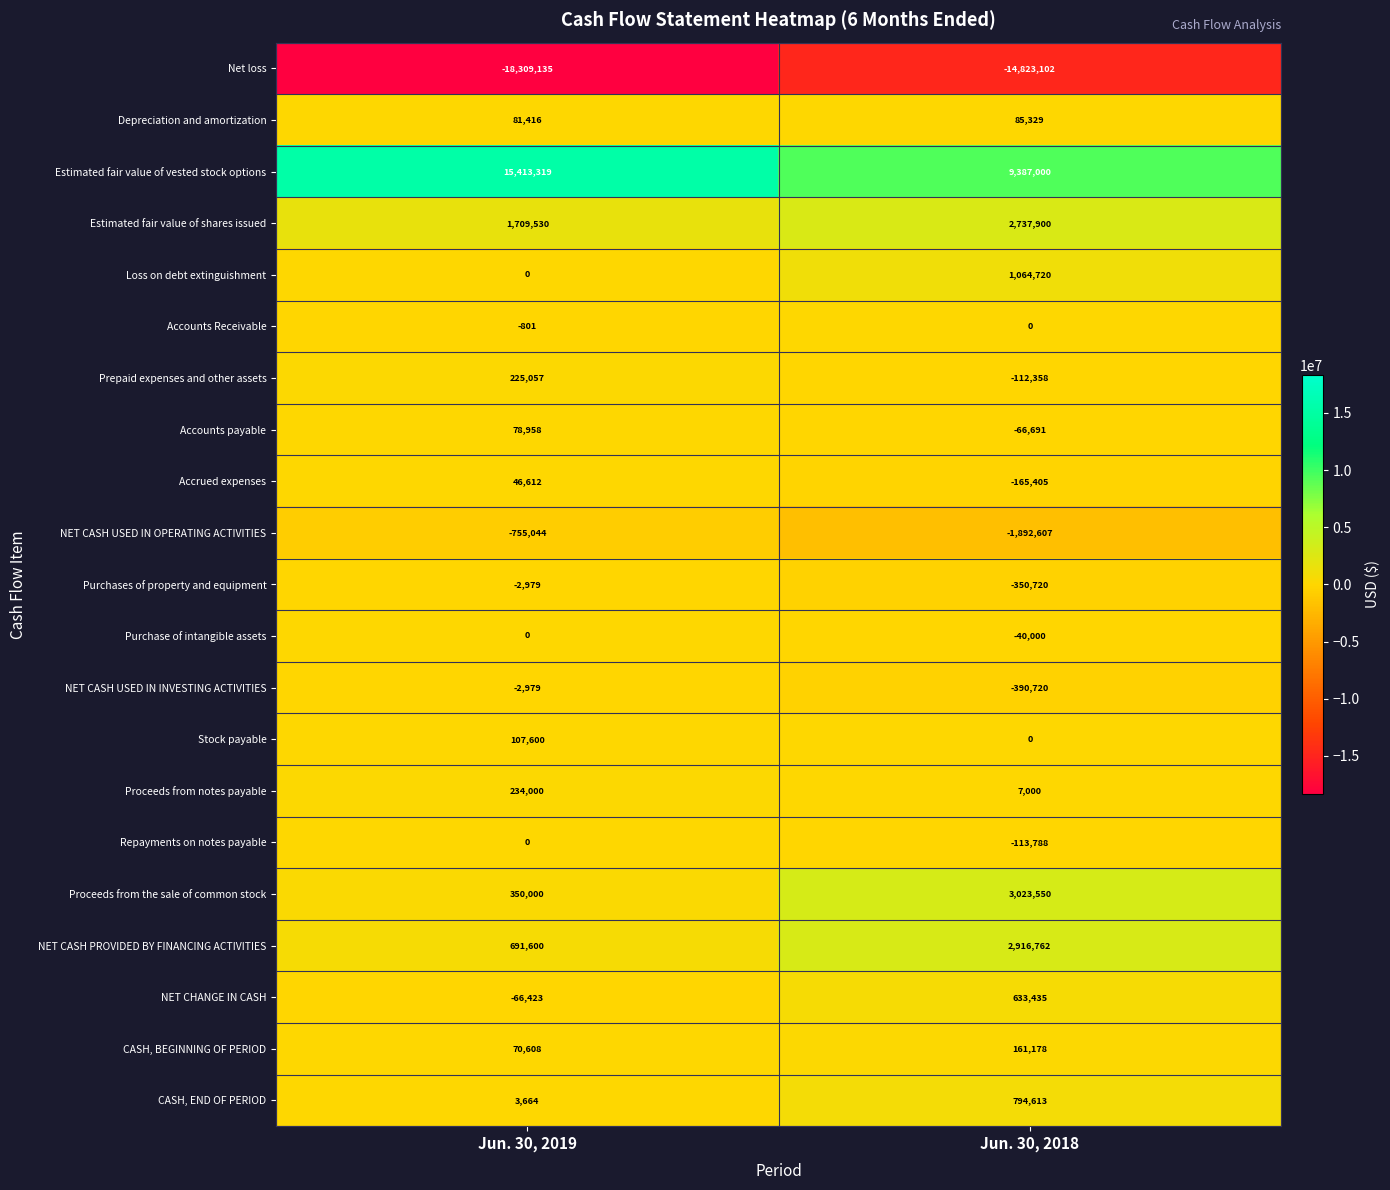

Rank the categories by Accounts Receivable value from lowest to highest.

Jun. 30, 2019, Jun. 30, 2018